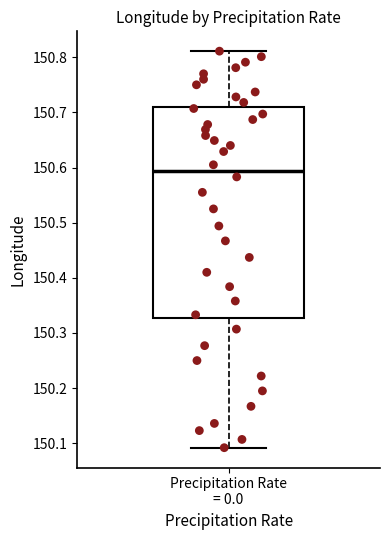

Transcribe this box plot: give where the median line is, the range the box spans, and where the two whiskers end, as read against the y-axis. The values are not printed on the chart, so give them approximately, as read against the axis.

median 150.59, box 150.33 to 150.71, whiskers 150.09 to 150.81